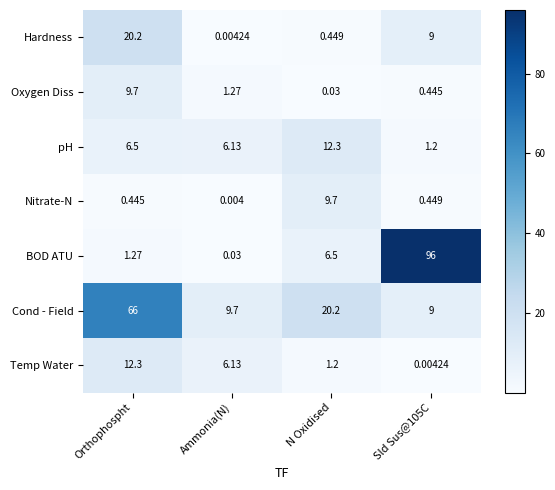

At which label is Oxygen Diss closest to 4?

Ammonia(N)